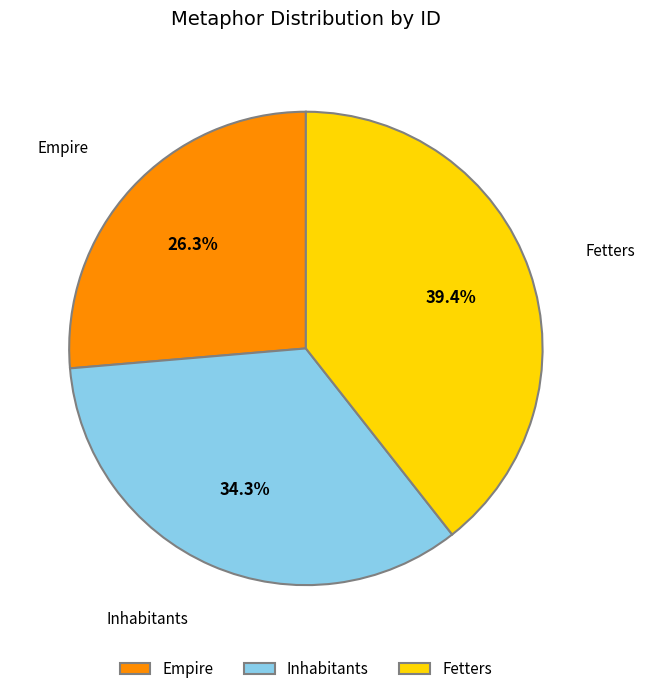

What percentage do Empire and Inhabitants together represent?

60.6%